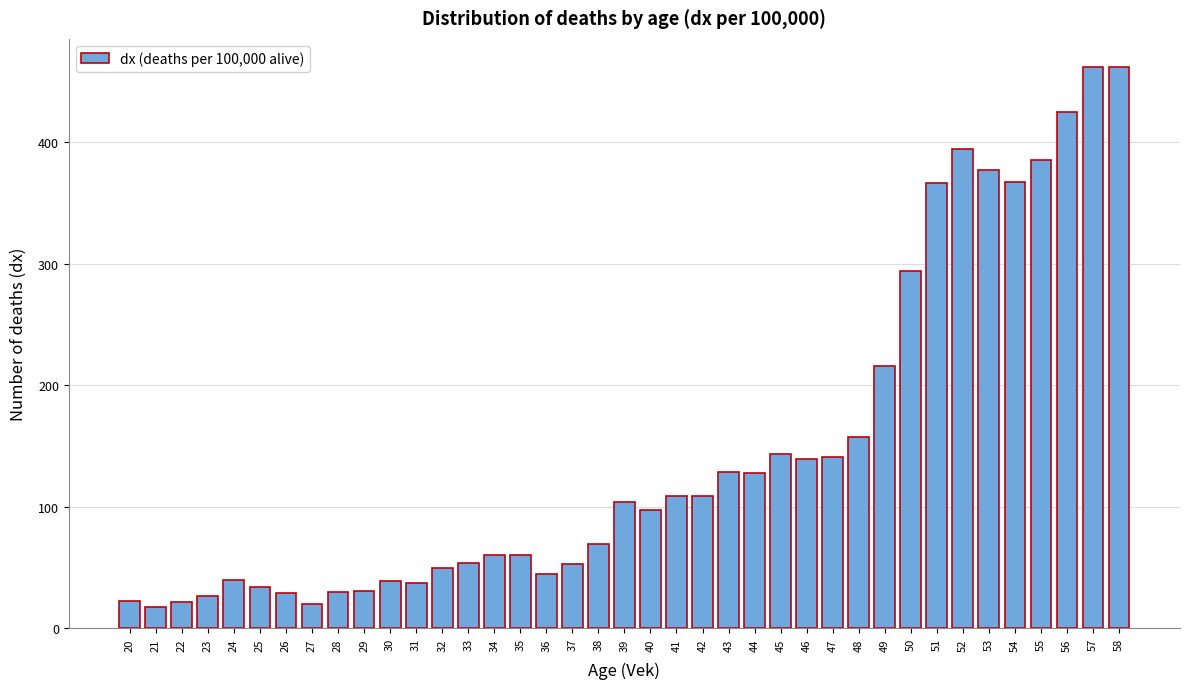

What is the value of the 9th bar from the left?

29.9